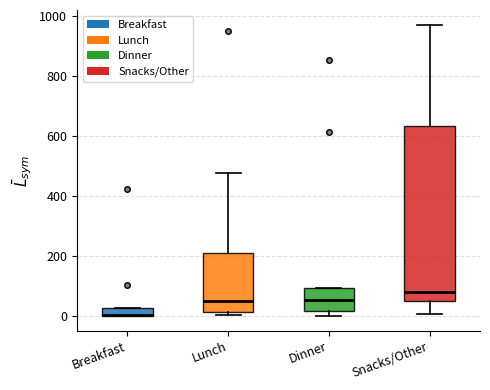

Where is the upper edge of the box for Dinner on the y-axis? The values are not printed on the chart, so give them approximately, as read against the axis.

100